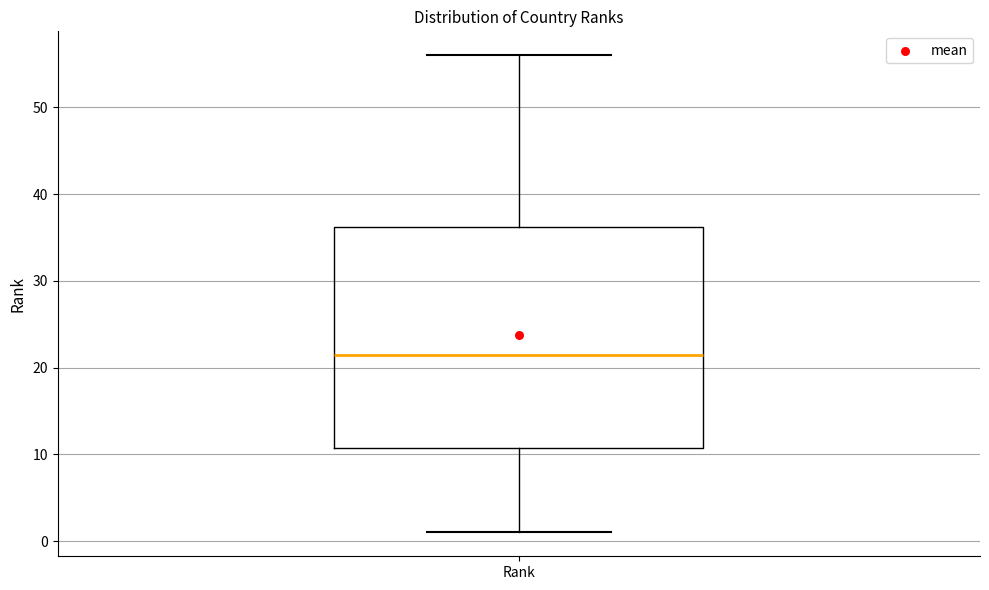

Where does the median line of the box for Rank sit on the y-axis? The values are not printed on the chart, so give them approximately, as read against the axis.

22